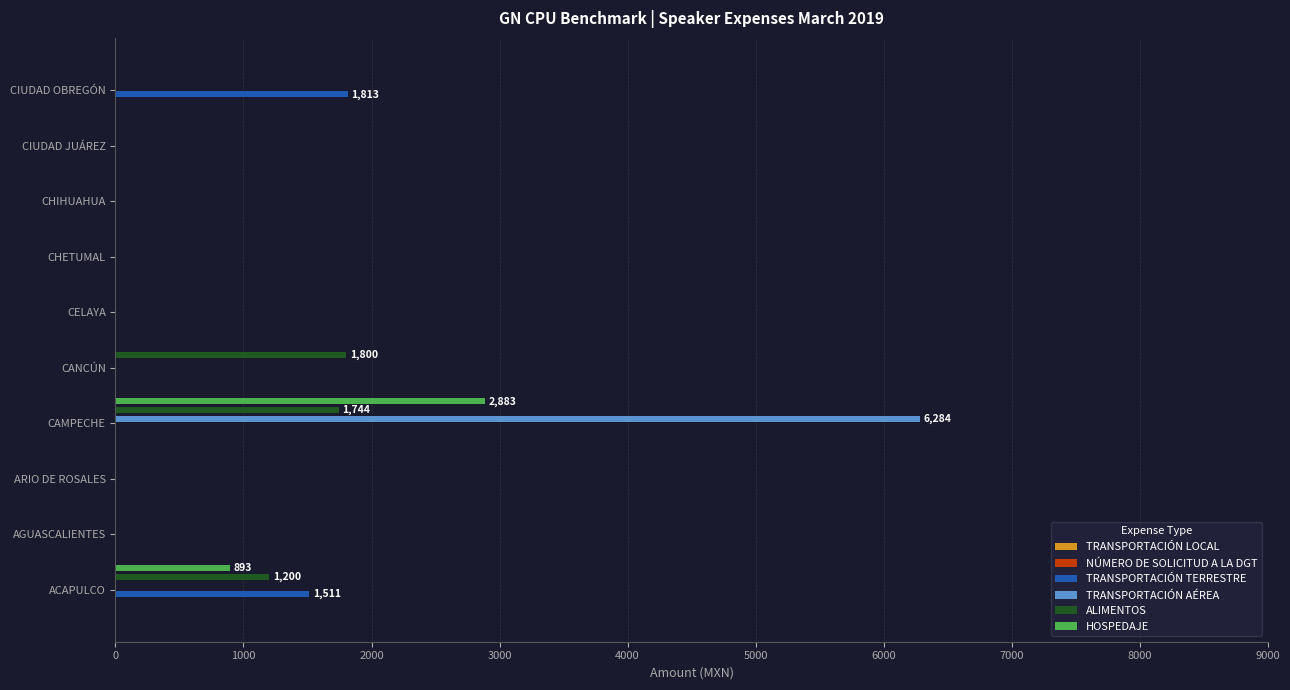

Which category has the highest value across all series?

CAMPECHE